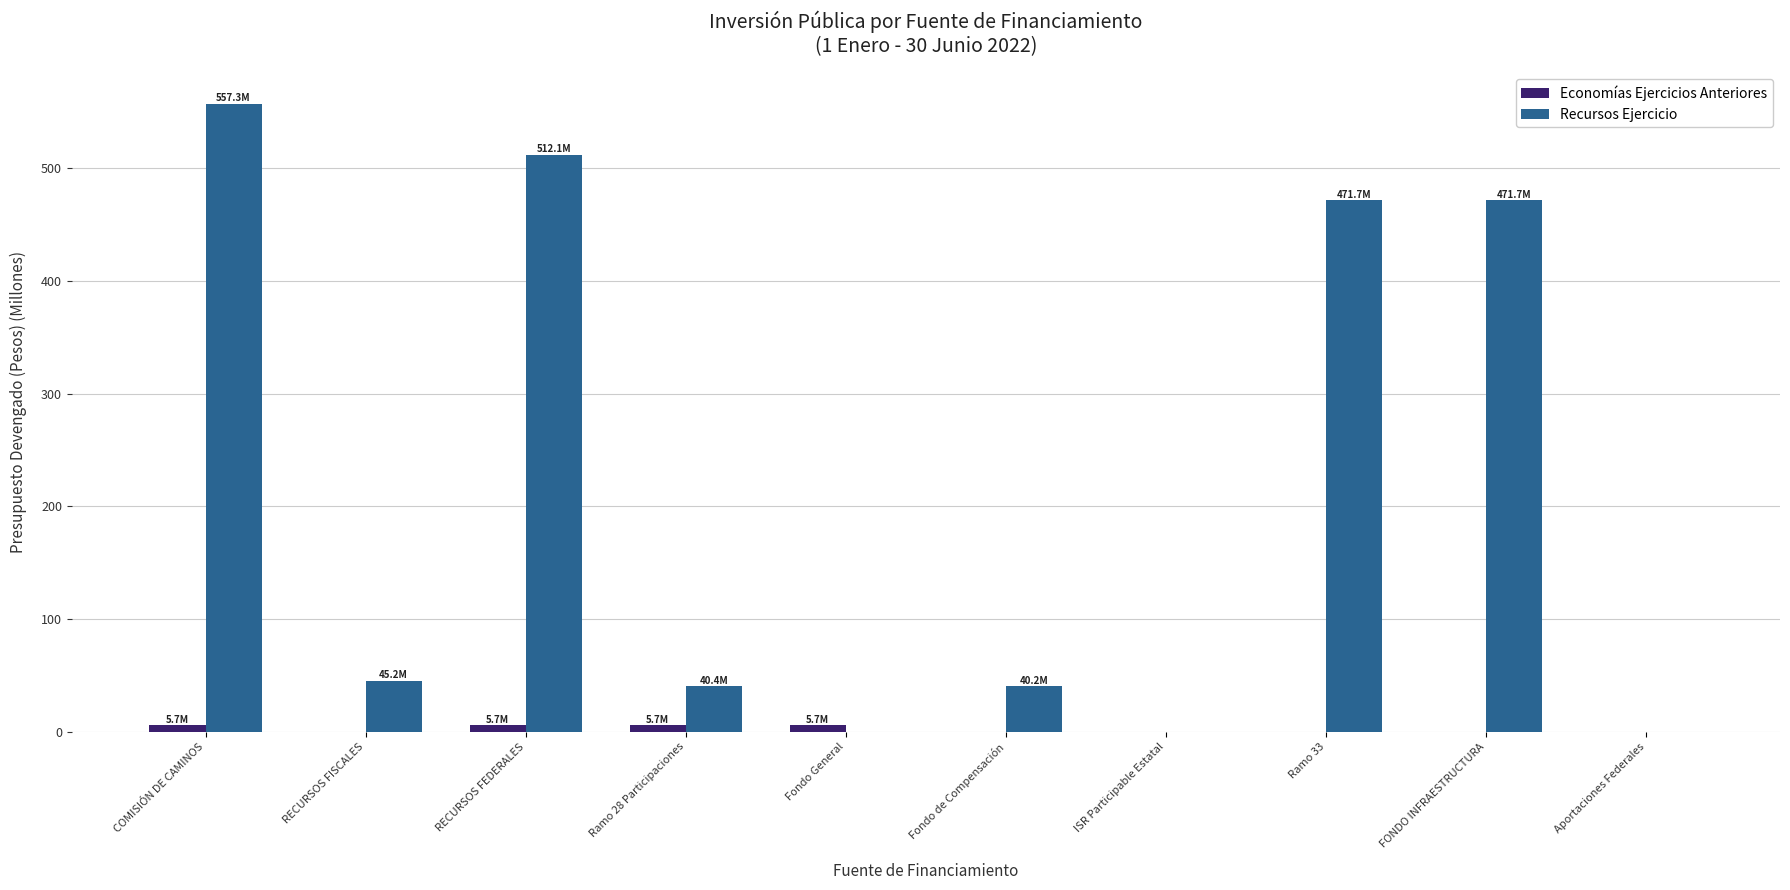

Which series has the largest total across all categories?

Recursos Ejercicio